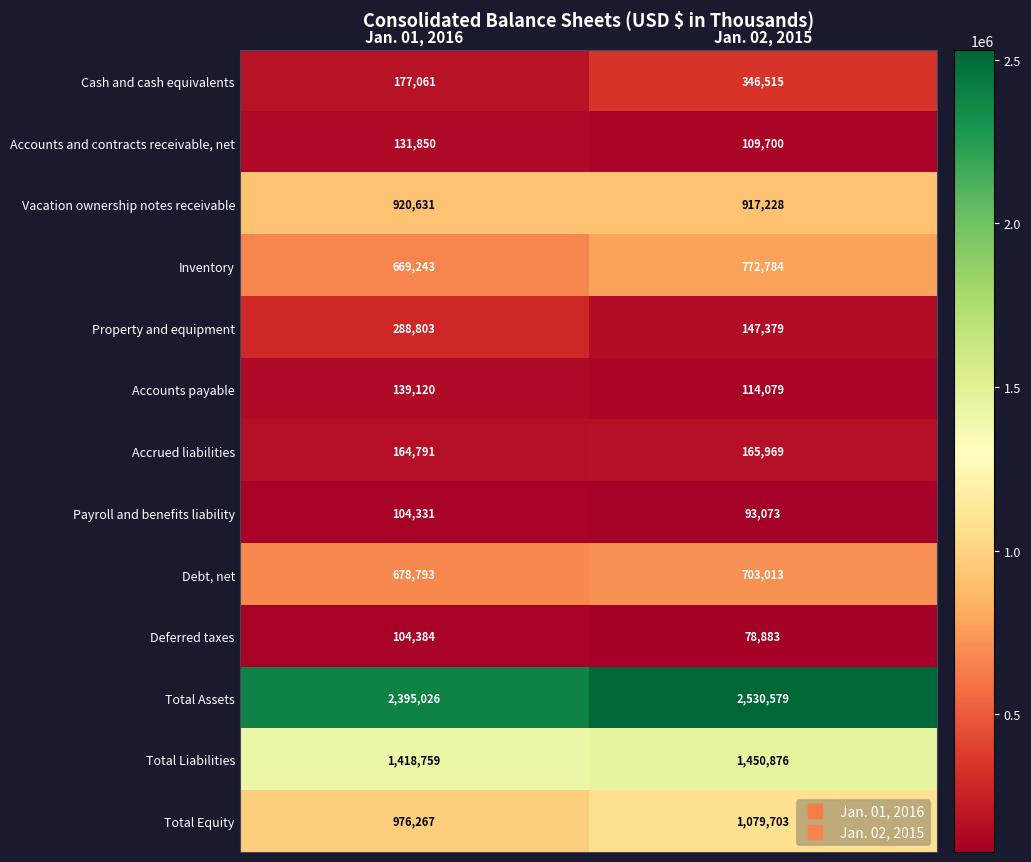

Where is Vacation ownership notes receivable nearest to the value 918929?

Jan. 02, 2015